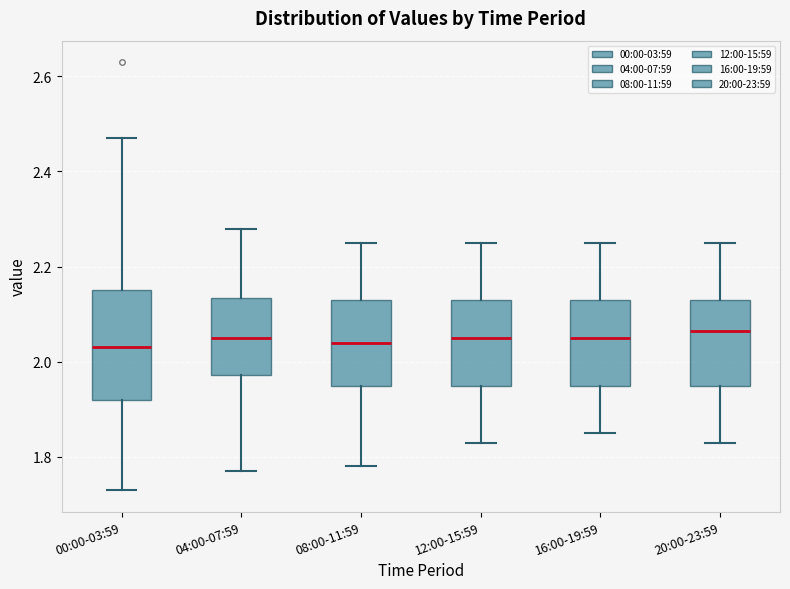

Where is the upper edge of the box for 08:00-11:59 on the y-axis? The values are not printed on the chart, so give them approximately, as read against the axis.

2.14